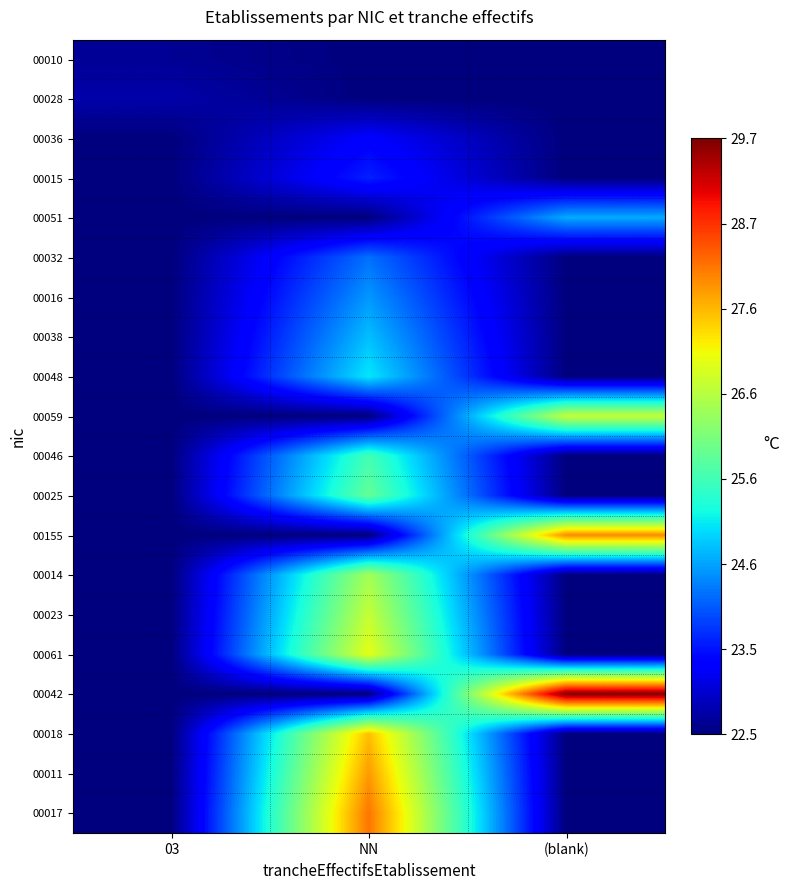

Reading left to right, extract all data points from this chart.

00010: 03=22.6	NN=22.5	(blank)=22.5
00028: 03=22.8	NN=22.5	(blank)=22.5
00036: 03=22.5	NN=23.3	(blank)=22.5
00015: 03=22.5	NN=23.6	(blank)=22.5
00051: 03=22.5	NN=22.5	(blank)=24.6
00032: 03=22.5	NN=24.2	(blank)=22.5
00016: 03=22.5	NN=24.5	(blank)=22.5
00038: 03=22.5	NN=24.8	(blank)=22.5
00048: 03=22.5	NN=25.0	(blank)=22.5
00059: 03=22.5	NN=22.5	(blank)=26.7
00046: 03=22.5	NN=25.6	(blank)=22.5
00025: 03=22.5	NN=25.9	(blank)=22.5
00155: 03=22.5	NN=22.5	(blank)=28.0
00014: 03=22.5	NN=26.5	(blank)=22.5
00023: 03=22.5	NN=26.7	(blank)=22.5
00061: 03=22.5	NN=27.0	(blank)=22.5
00042: 03=22.5	NN=22.5	(blank)=29.7
00018: 03=22.5	NN=27.6	(blank)=22.5
00011: 03=22.5	NN=27.9	(blank)=22.5
00017: 03=22.5	NN=28.1	(blank)=22.5